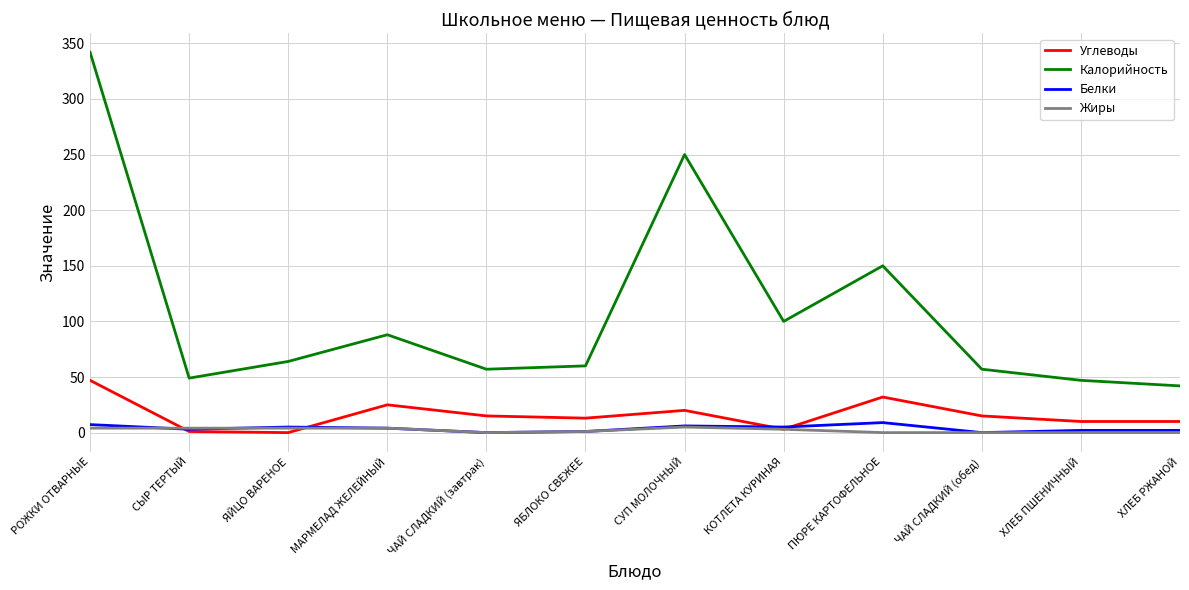

What is the sum of all Жиры values?

25.0